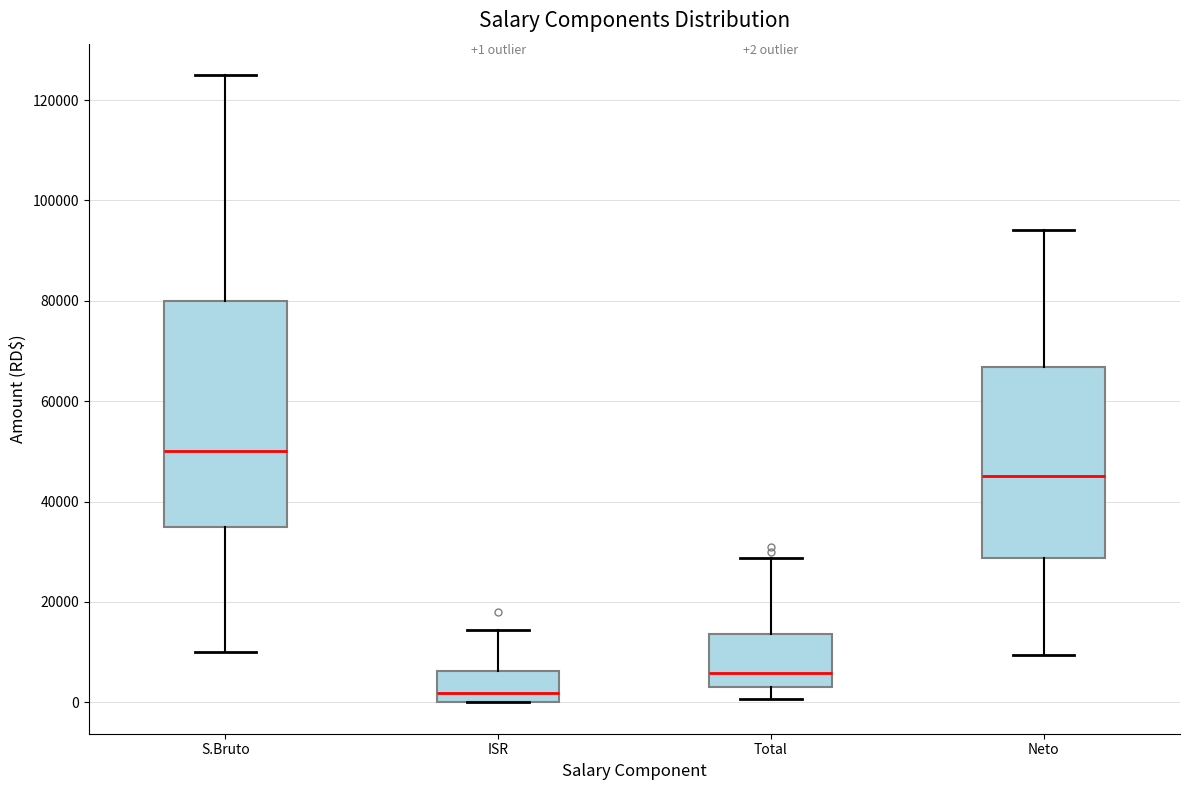

Comparing the boxes themselves (not the whiskers), which one is the tallest?

S.Bruto